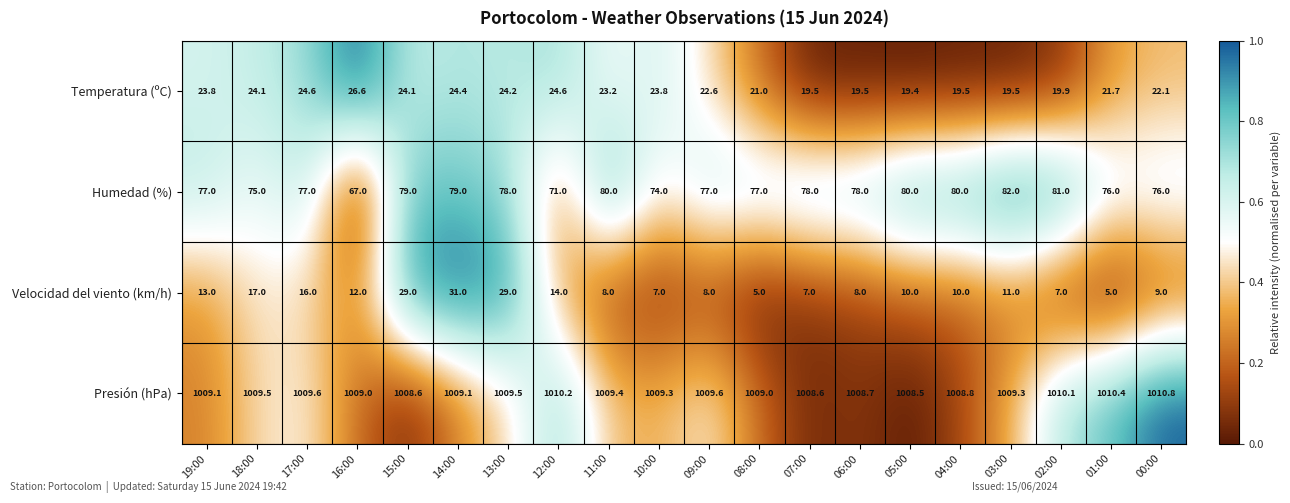

What is the average value of the Temperatura (ºC) series?

22.4